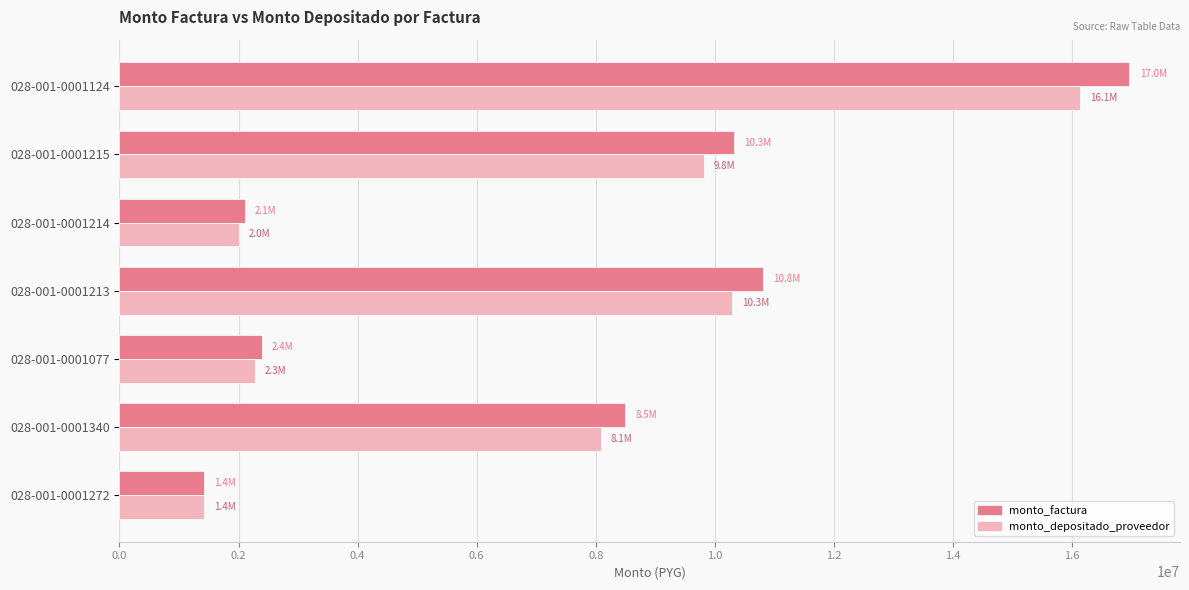

Which series has the largest range (max minus min)?

monto_factura